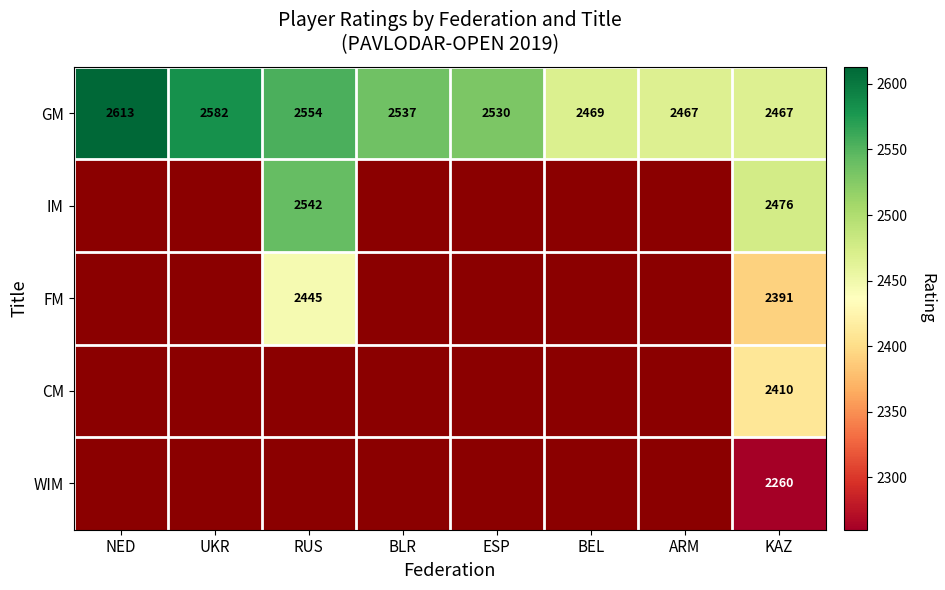

Is it true that IM equals 2542 at RUS?

True